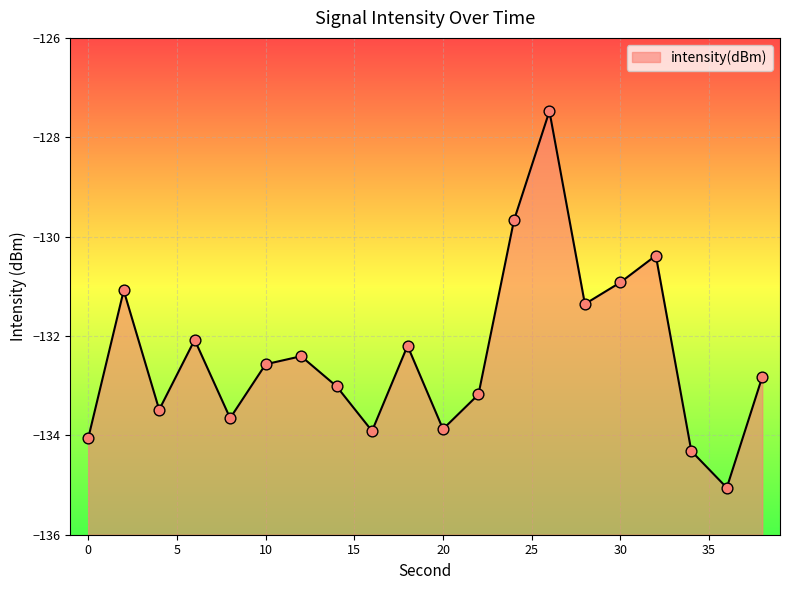

What is the change in value from 2 to 18?

-1.1